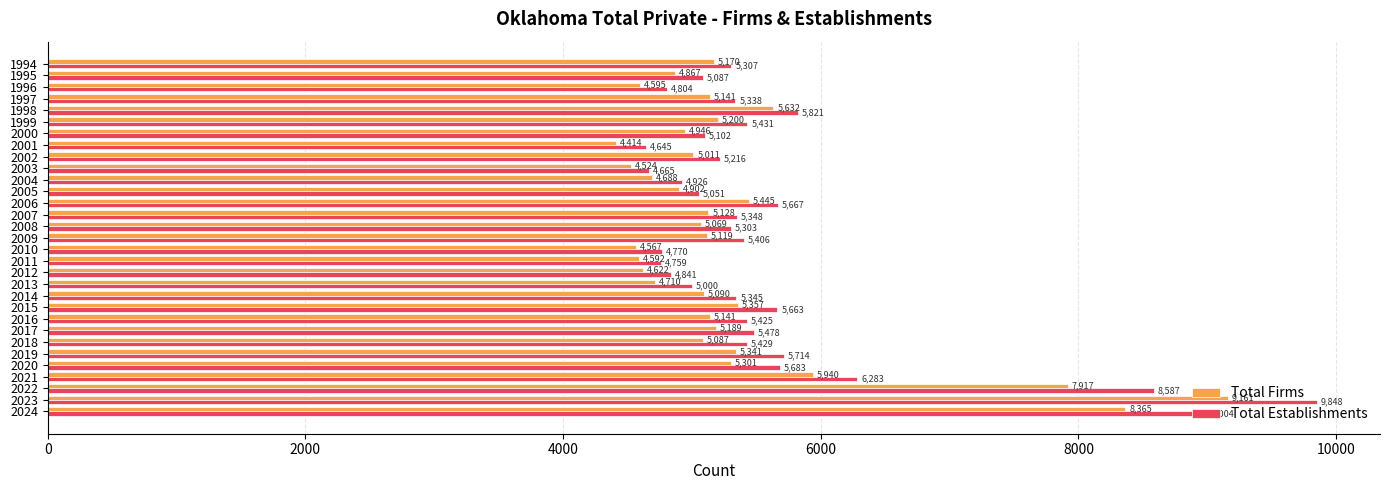

What is the lowest value of the Total Firms series?

4414